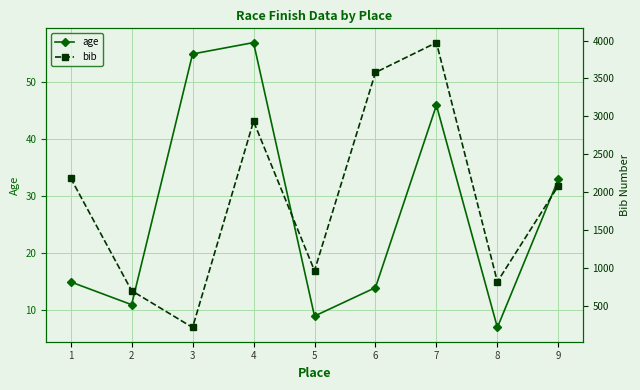

At which category is the sum across all series the highest?

7